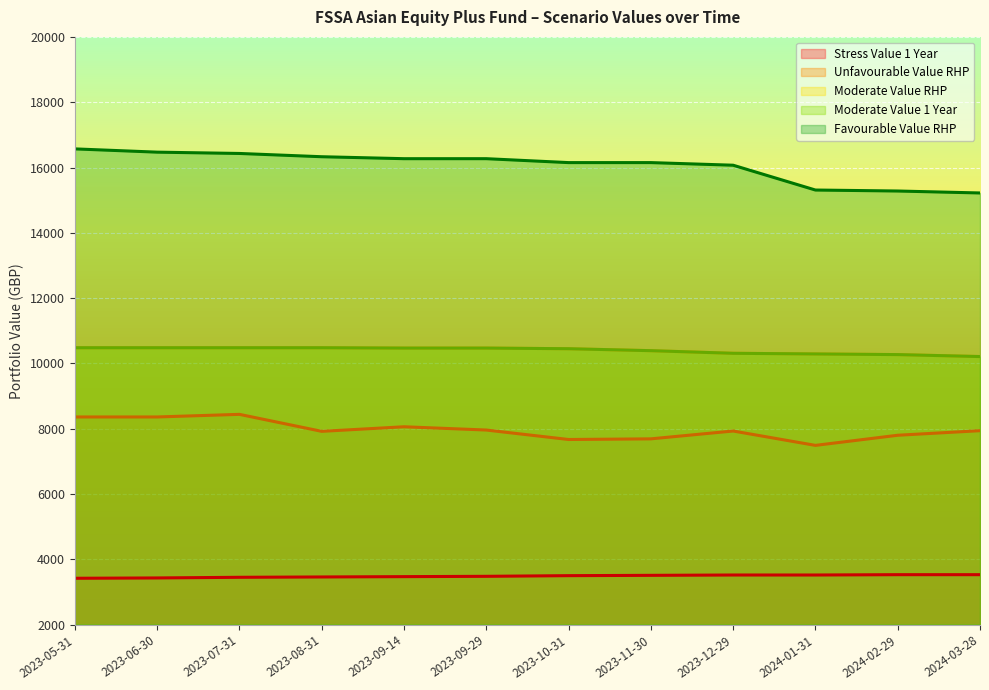

Reading left to right, extract all data points from this chart.

Stress Value 1 Year: 3420	3430	3450	3460	3470	3480	3500	3510	3520	3520	3530	3530
Unfavourable Value RHP: 8360	8360	8440	7920	8060	7960	7670	7690	7930	7490	7800	7940
Moderate Value RHP: 10480	10480	10480	10480	10470	10470	10450	10390	10310	10290	10270	10210
Moderate Value 1 Year: 10480	10480	10480	10480	10470	10470	10450	10390	10310	10290	10270	10210
Favourable Value RHP: 16570	16470	16430	16330	16270	16270	16150	16150	16070	15310	15280	15220